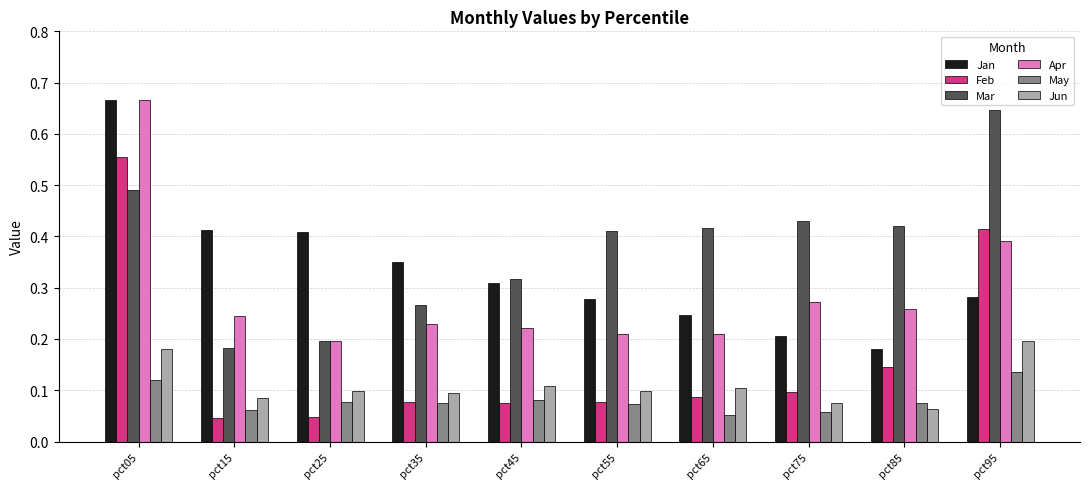

Which category has the highest value in the Jan series?

pct05